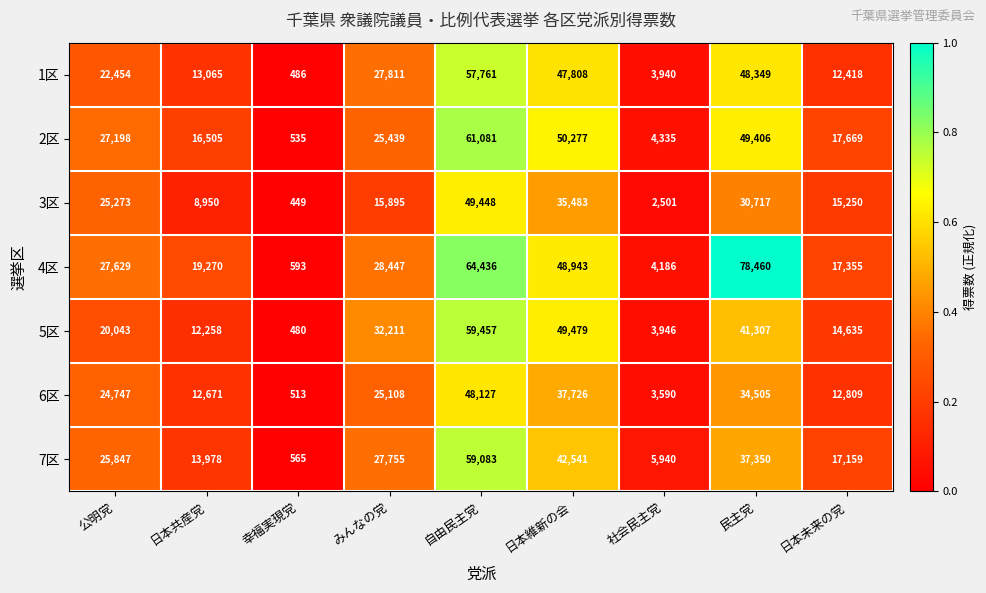

What is the greatest value displayed?

78460